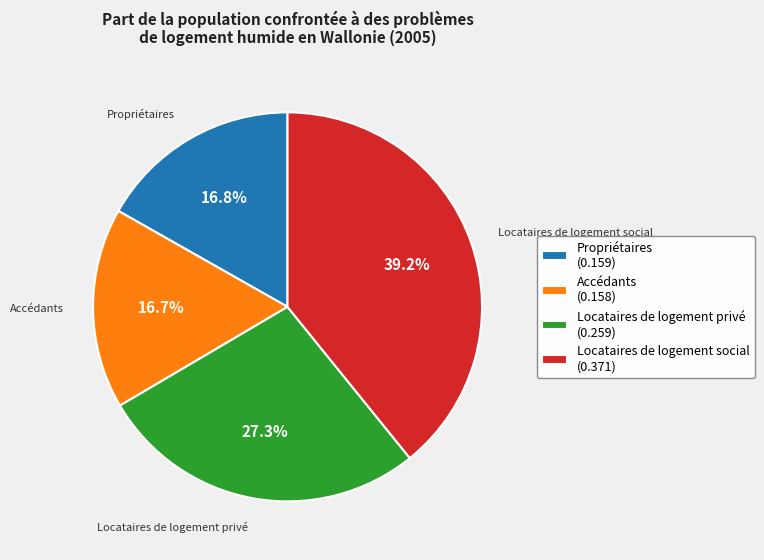

To the nearest percent, what is the average slice percentage?

25%